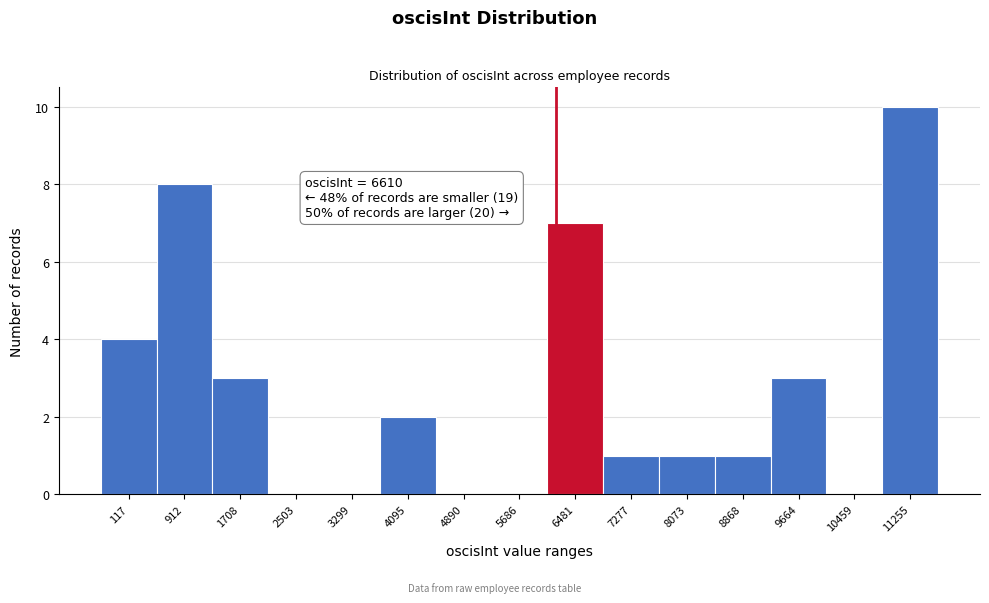

Reading left to right, what are all the values shown in this chart?

117=4	912=8	1708=3	2503=0	3299=0	4095=2	4890=0	5686=0	6481=7	7277=1	8073=1	8868=1	9664=3	10459=0	11255=10